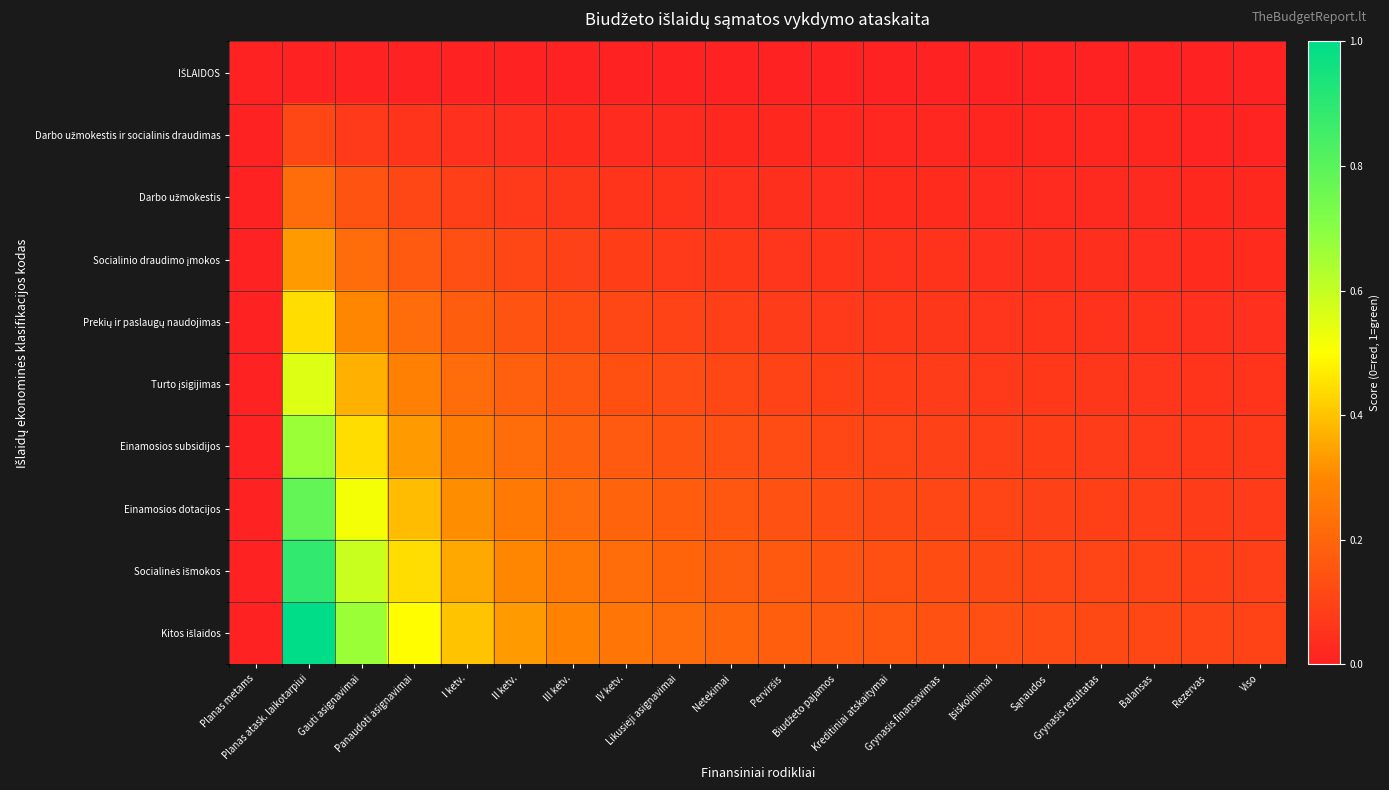

What is the spread (max minus min) of values at Kreditiniai atskaitymai?

0.2